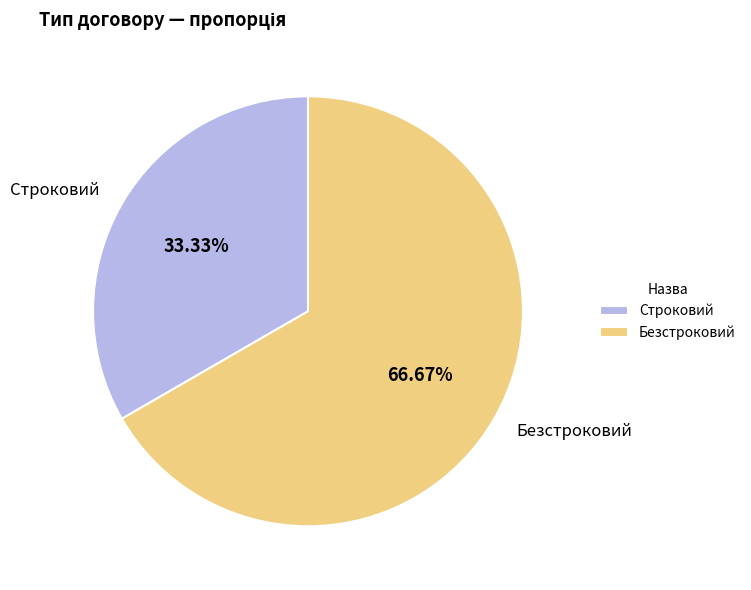

Which category has the biggest portion of the pie?

Безстроковий